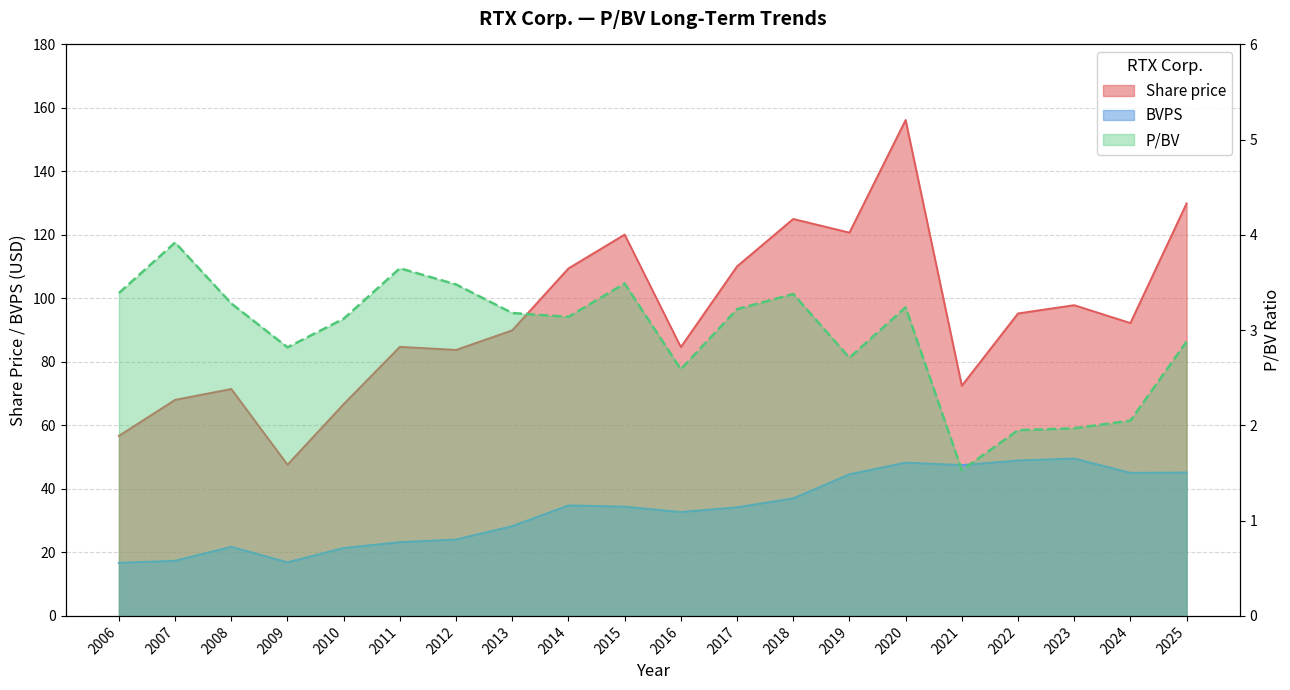

Count the number of categories in the chart.

20